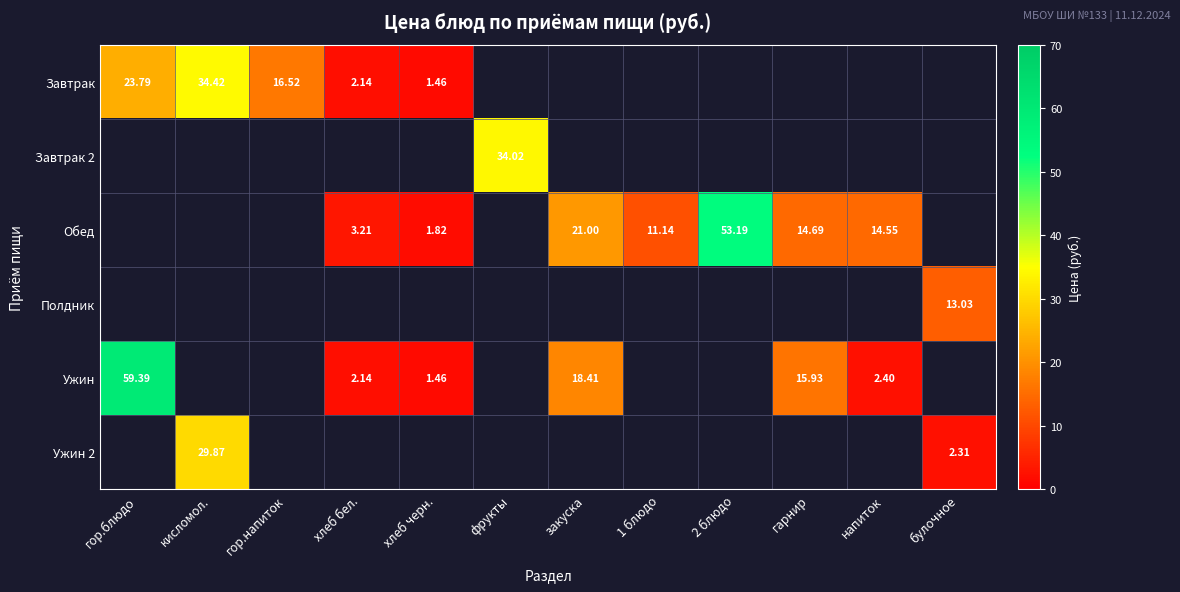

Which has a higher value, напиток or гор.напиток?

гор.напиток